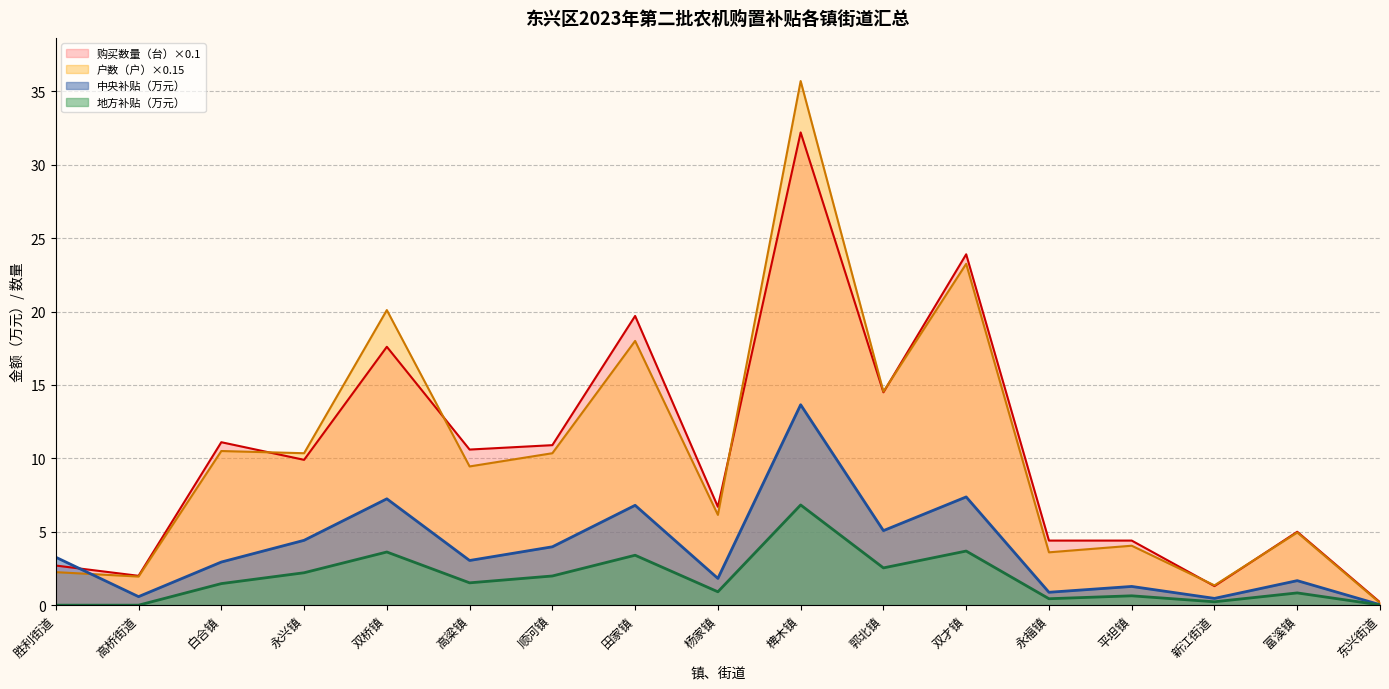

Reading left to right, extract all data points from this chart.

中央补贴（万元）: 胜利街道=3.3	高桥街道=0.6	白合镇=2.9	永兴镇=4.4	双桥镇=7.2	高粱镇=3.0	顺河镇=4.0	田家镇=6.8	杨家镇=1.8	椑木镇=13.7	郭北镇=5.1	双才镇=7.4	永福镇=0.9	平坦镇=1.3	新江街道=0.5	富溪镇=1.7	东兴街道=0.0
地方补贴（万元）: 胜利街道=0.0	高桥街道=0.0	白合镇=1.5	永兴镇=2.2	双桥镇=3.6	高粱镇=1.5	顺河镇=2.0	田家镇=3.4	杨家镇=0.9	椑木镇=6.8	郭北镇=2.5	双才镇=3.7	永福镇=0.4	平坦镇=0.6	新江街道=0.2	富溪镇=0.8	东兴街道=0.0
购买数量（台）: 胜利街道=2.7	高桥街道=2.0	白合镇=11.1	永兴镇=9.9	双桥镇=17.6	高粱镇=10.6	顺河镇=10.9	田家镇=19.7	杨家镇=6.7	椑木镇=32.2	郭北镇=14.5	双才镇=23.9	永福镇=4.4	平坦镇=4.4	新江街道=1.3	富溪镇=5.0	东兴街道=0.2
户数（户）: 胜利街道=2.2	高桥街道=1.9	白合镇=10.5	永兴镇=10.3	双桥镇=20.1	高粱镇=9.4	顺河镇=10.3	田家镇=18.0	杨家镇=6.1	椑木镇=35.7	郭北镇=14.5	双才镇=23.2	永福镇=3.6	平坦镇=4.0	新江街道=1.3	富溪镇=5.0	东兴街道=0.1